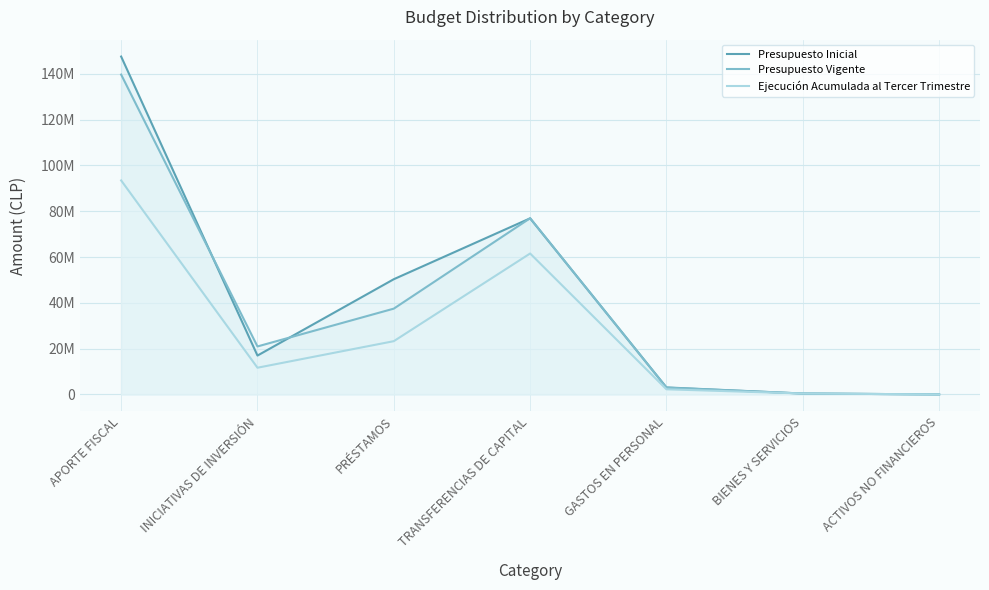

What is the value of the Presupuesto Vigente point at the 3rd from the left?

37461585